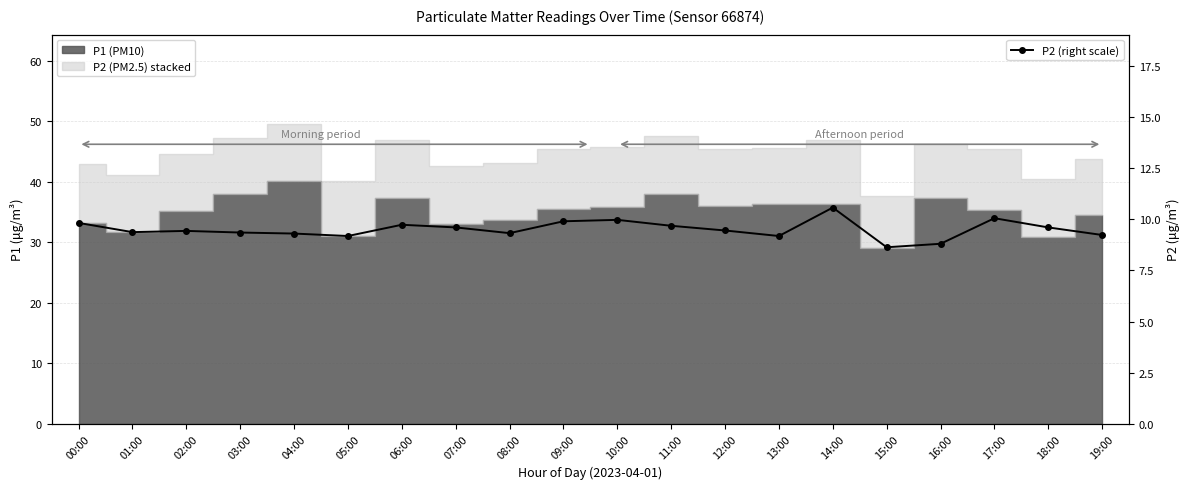

What is the difference between the maximum and second lowest values?

1.8